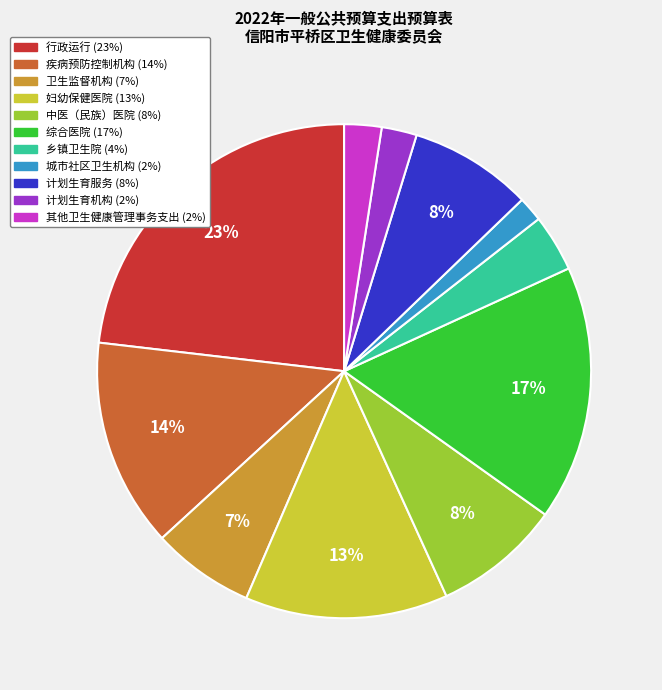

True or false: 行政运行 accounts for 23% of the total.

True